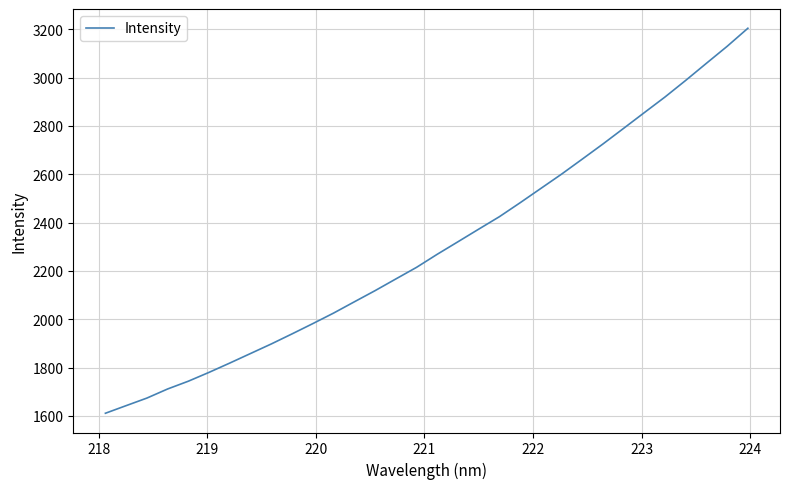

What is the minimum value shown in the chart?

1610.9